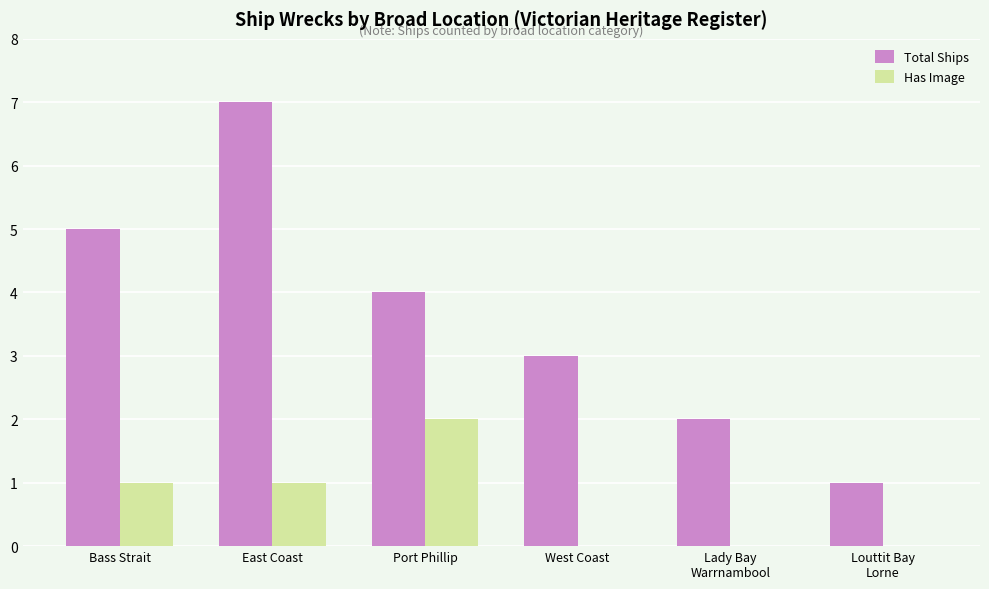

How many Total Ships values are between 2 and 5?

4